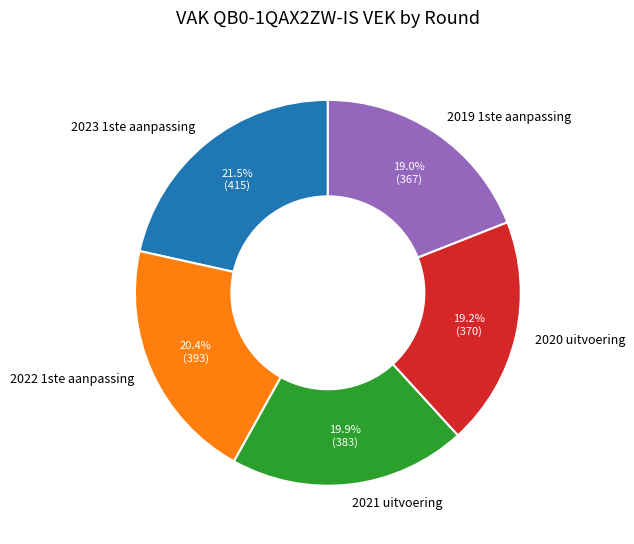

Which slice is the largest?

2023 1ste aanpassing